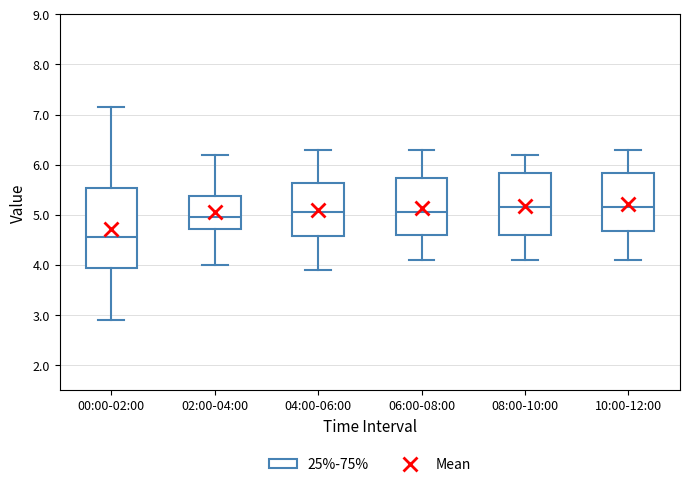

Comparing the boxes themselves (not the whiskers), which one is the tallest?

00:00-02:00